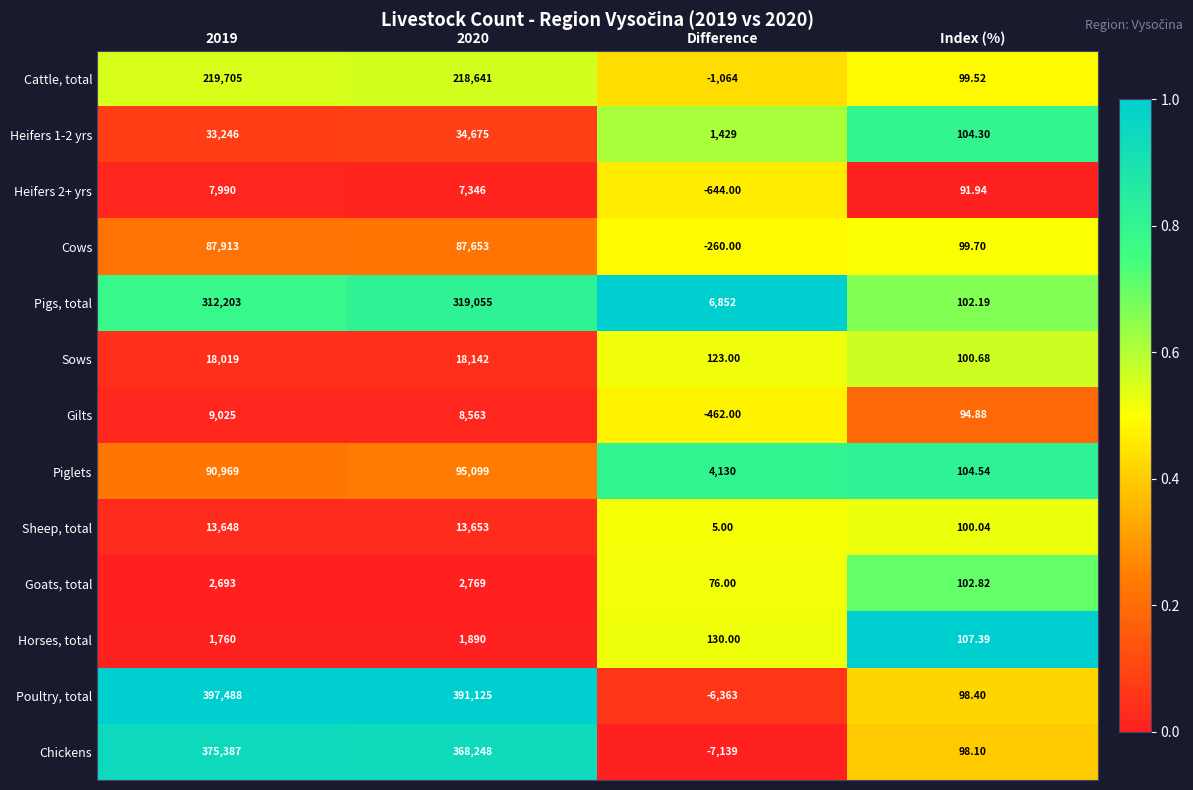

How many values in the Cows series are below 87653?

2